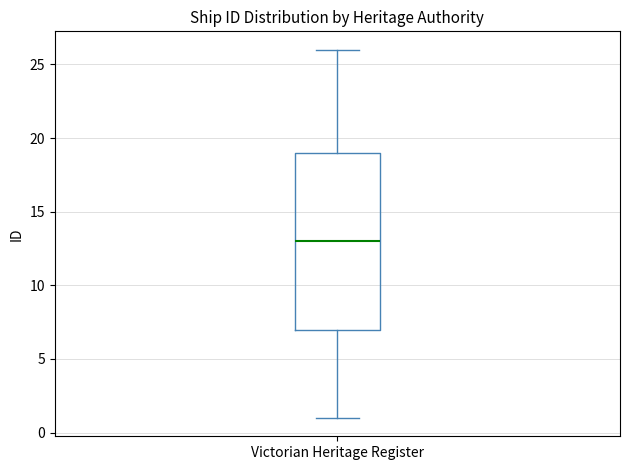

Where does the lower whisker of the box for Victorian Heritage Register end on the y-axis? The values are not printed on the chart, so give them approximately, as read against the axis.

1